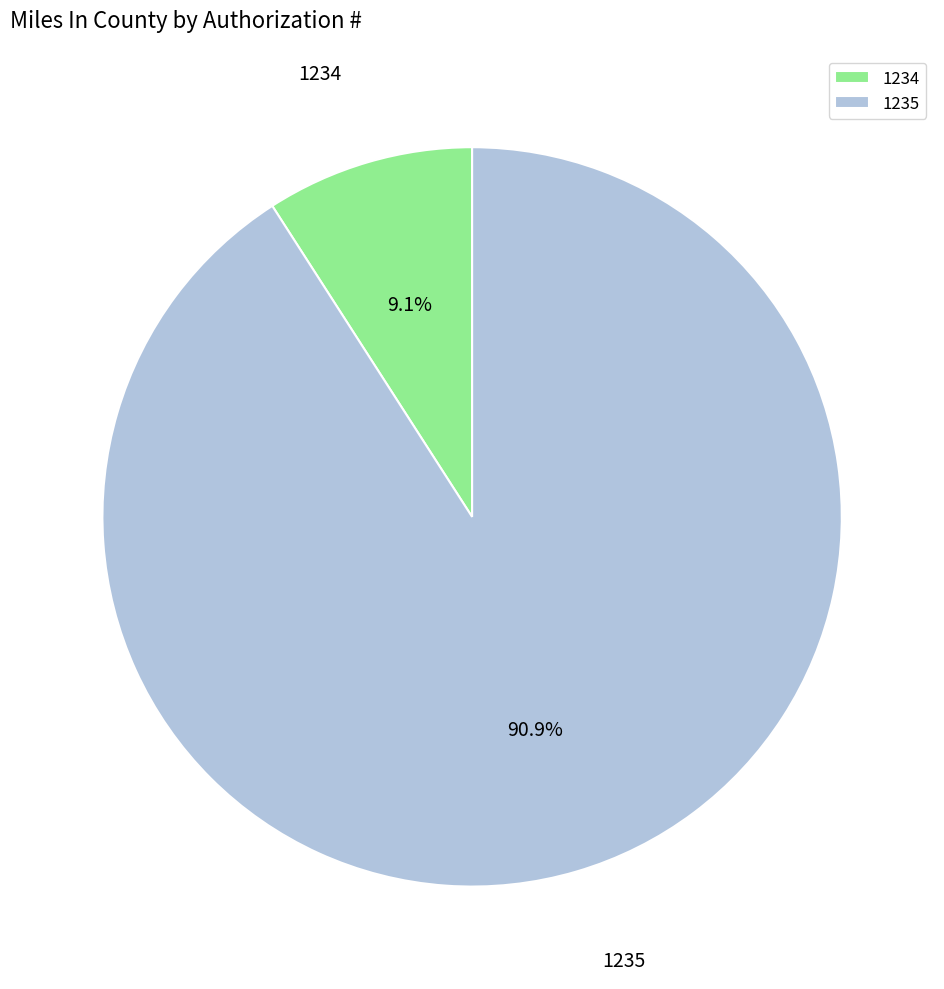

The 1234 slice represents 1% of the pie. True or false?

False